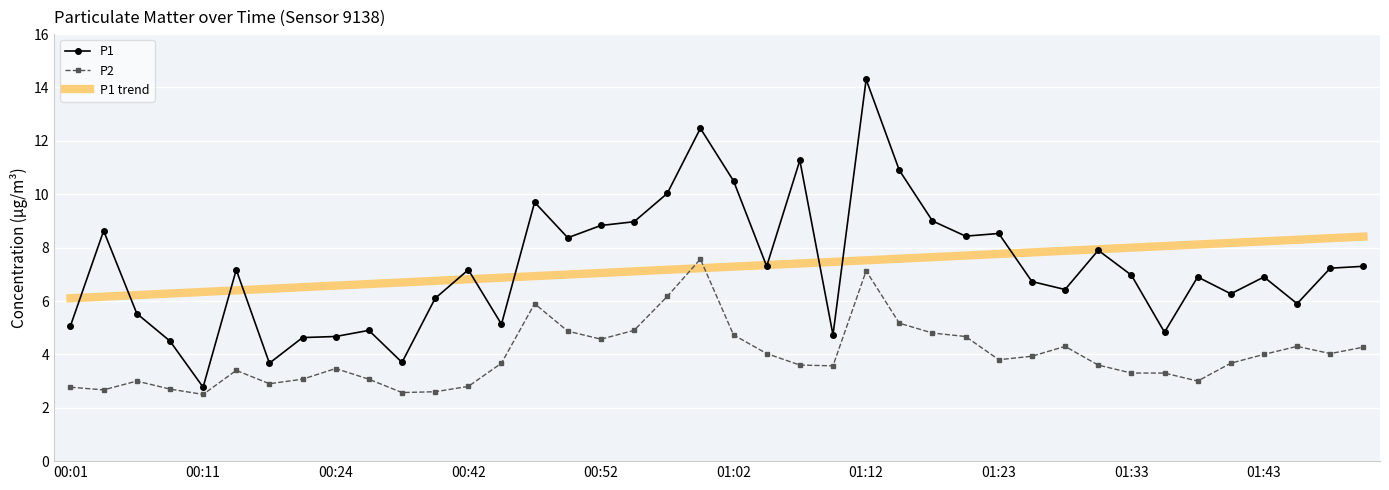

How many times do P2 and P1 trend cross each other?

2